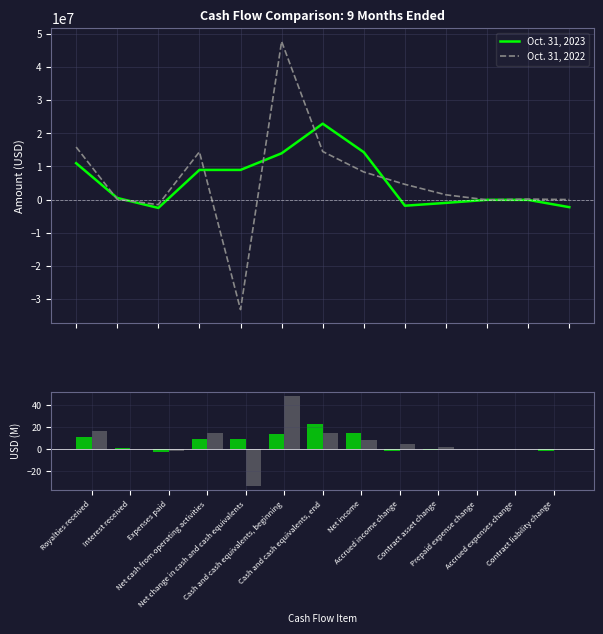

At how many categories does at least one series exceed 47?

1